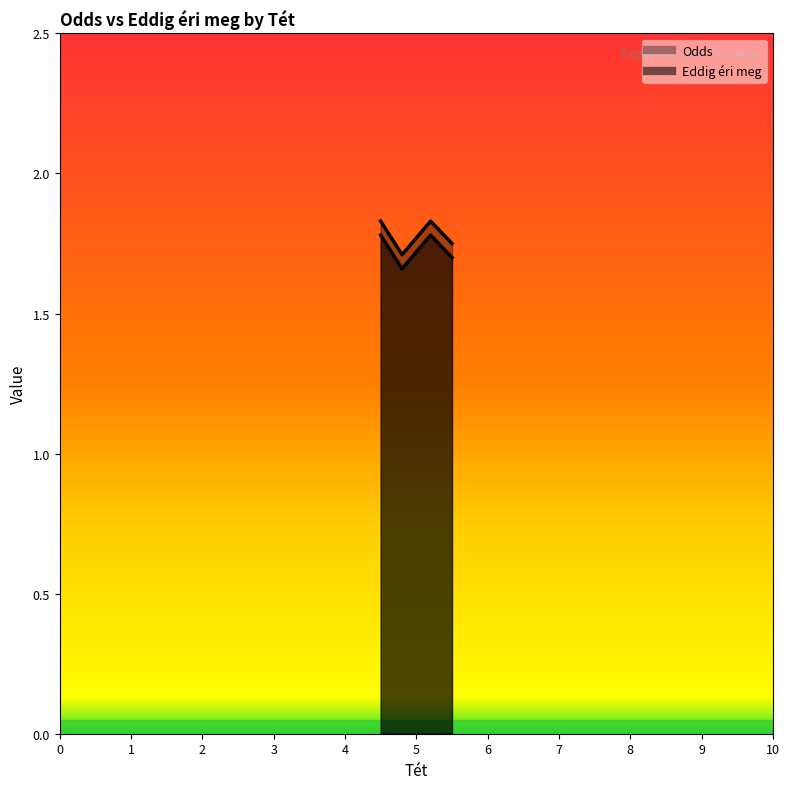

What is the value of the Odds point at the 4th from the left?

1.8